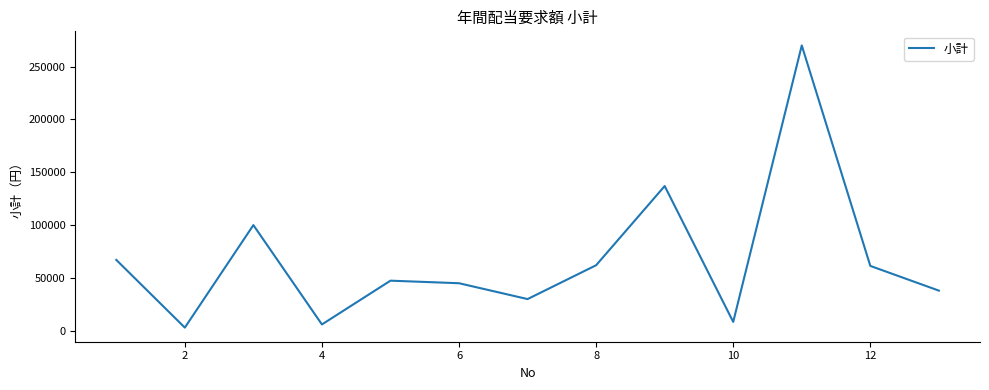

What is the maximum value shown in the chart?

270000